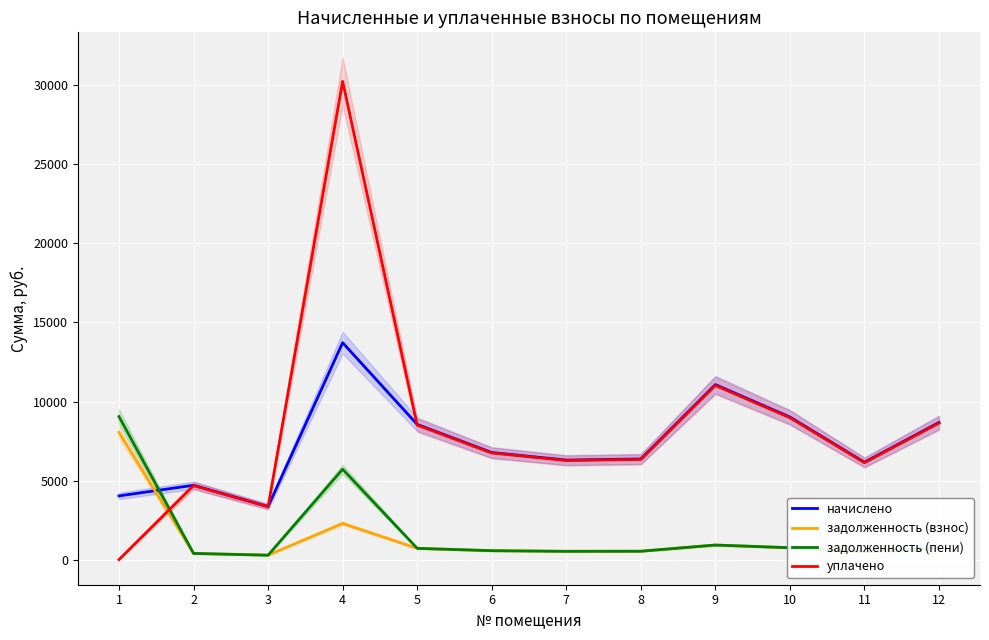

Which series has the largest range (max minus min)?

уплачено